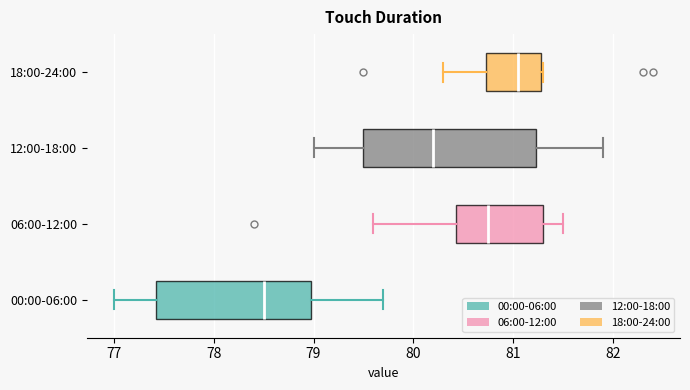

Which box has the furthest to the right median line?

18:00-24:00